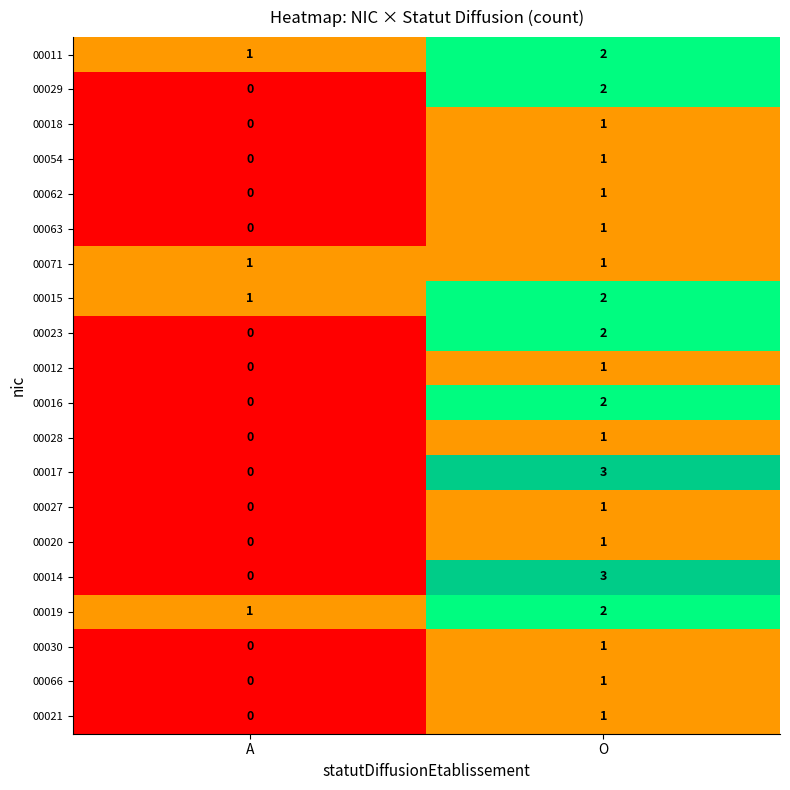

The value of 00062 at A is 0. True or false?

True